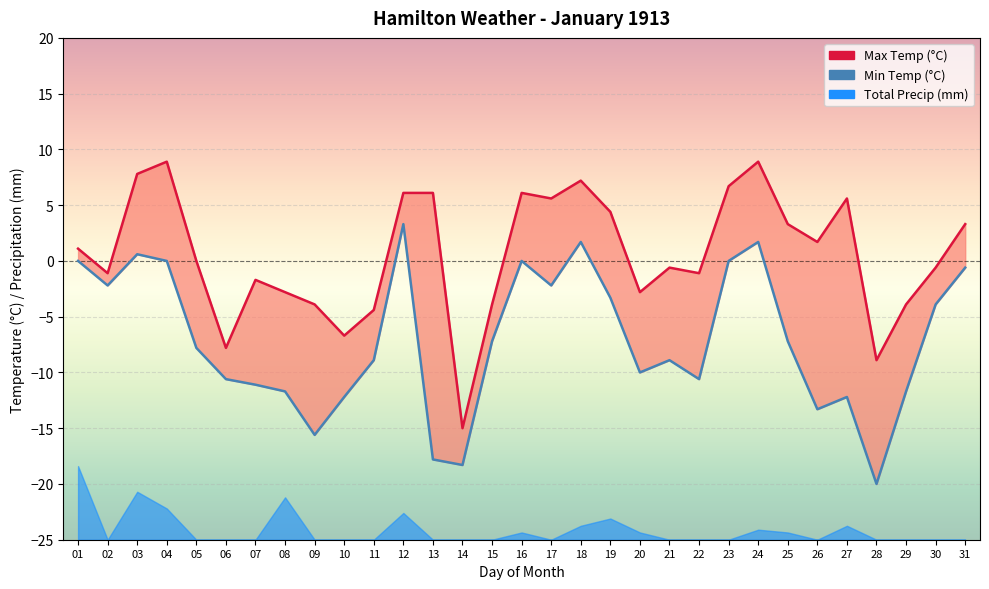

How many positive values does the Min Temp (°C) series have?

4